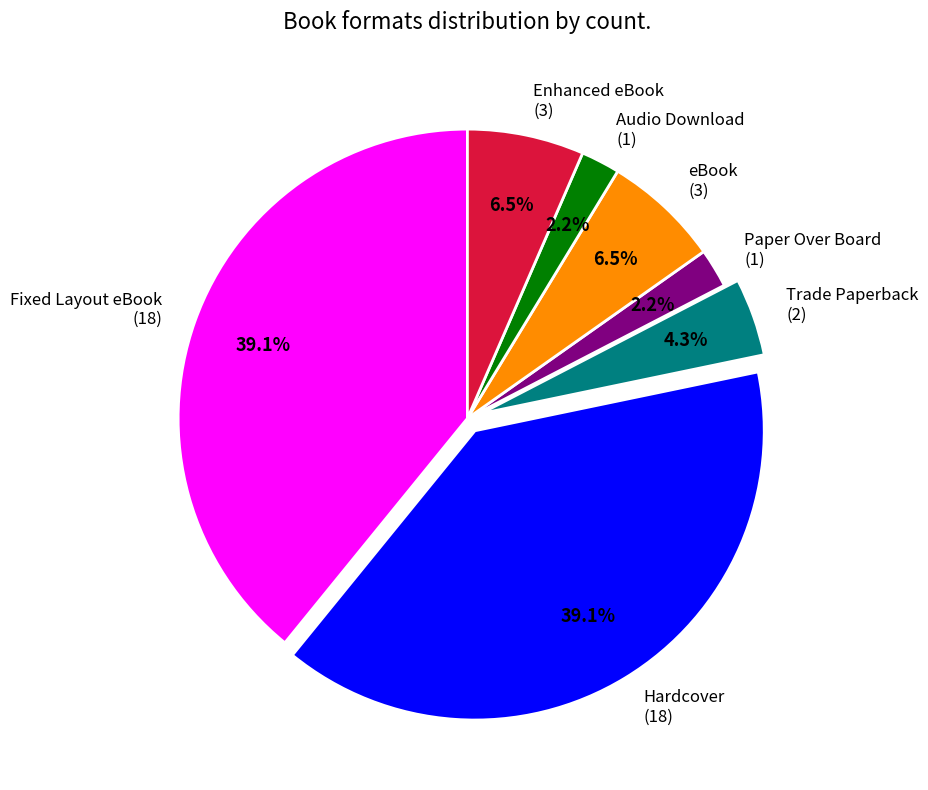

Which has a higher value, Audio Download (1) or eBook (3)?

eBook (3)